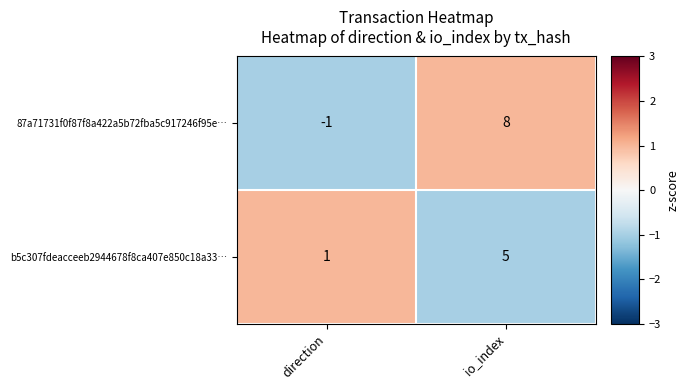

True or false: 87a71731f0f87f8a422a5b72fba5c917246f95e… has a value of 8 at io_index.

True